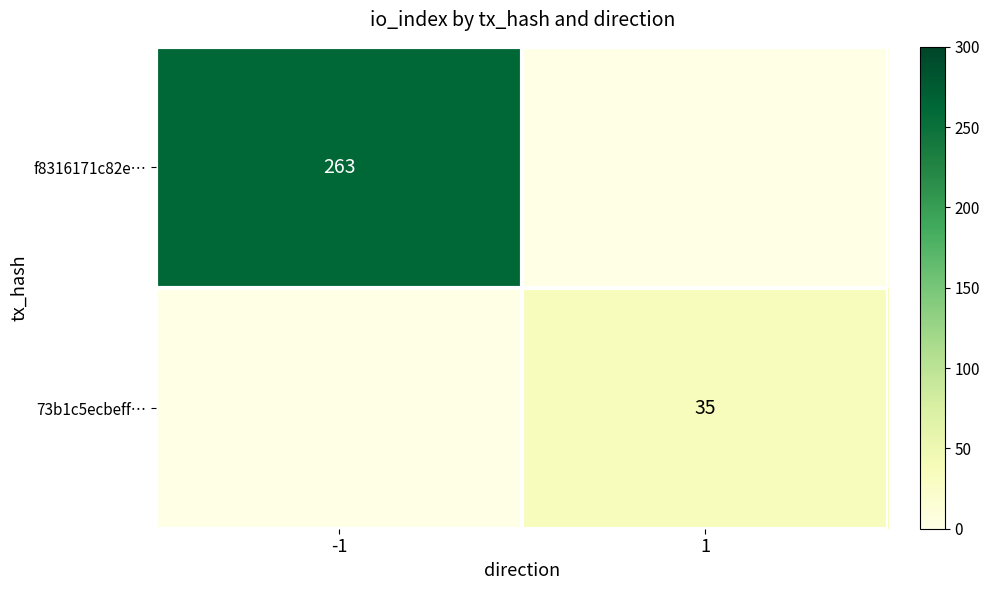

The f8316171c82e… series shows 128 at -1. True or false?

False